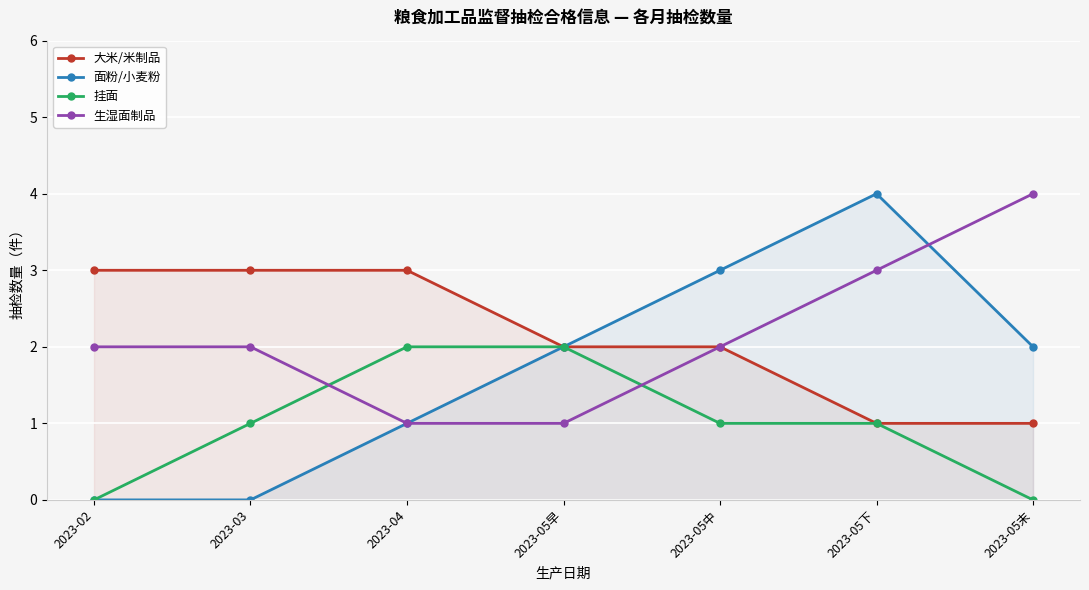

Which series has the widest spread of values?

面粉/小麦粉